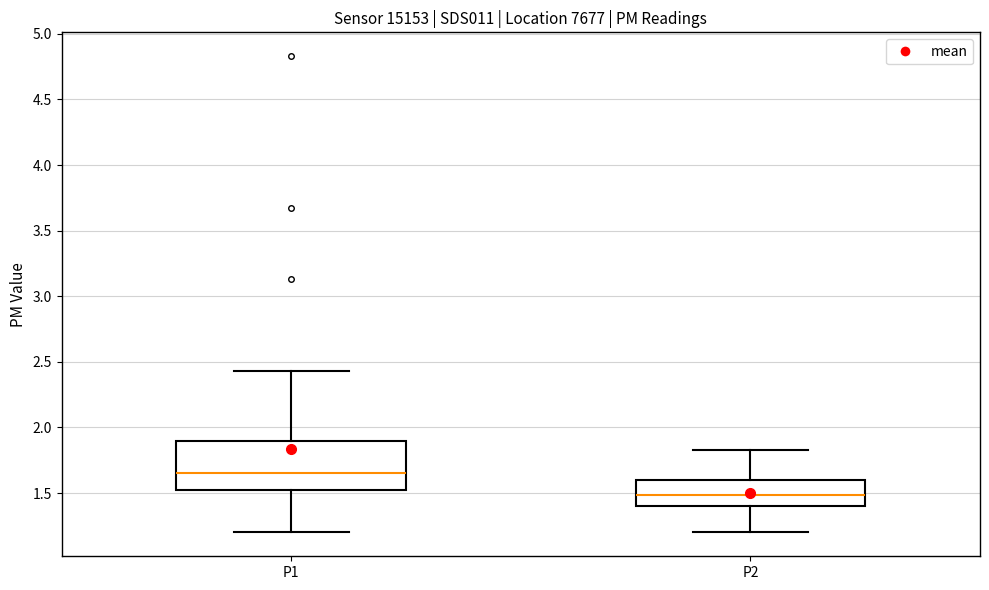

Which box's median line is the lowest?

P2